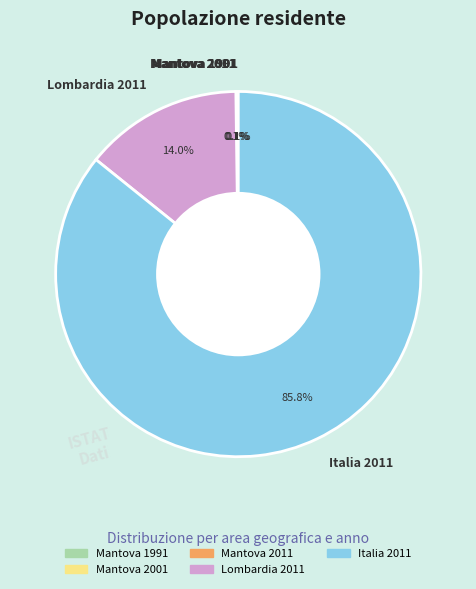

Which slice represents more than half of the pie?

Italia 2011